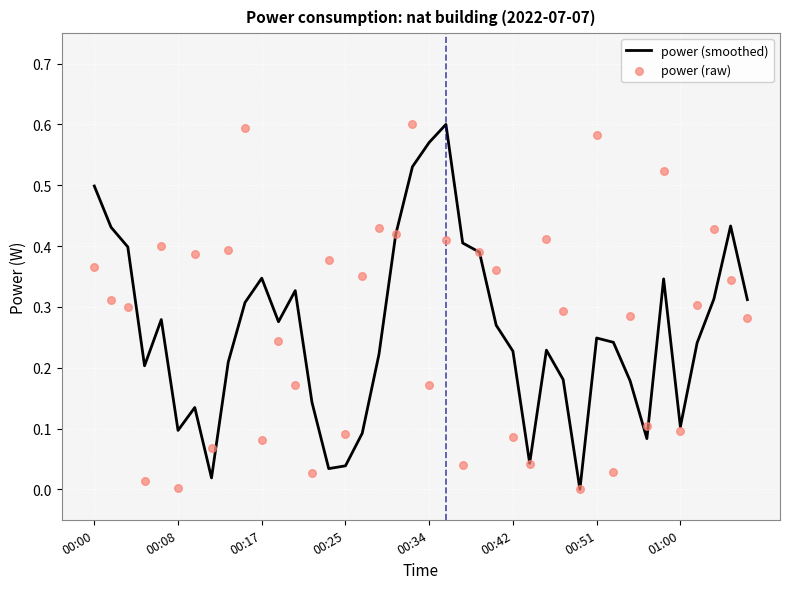

At how many categories does at least one series exceed 0?

39